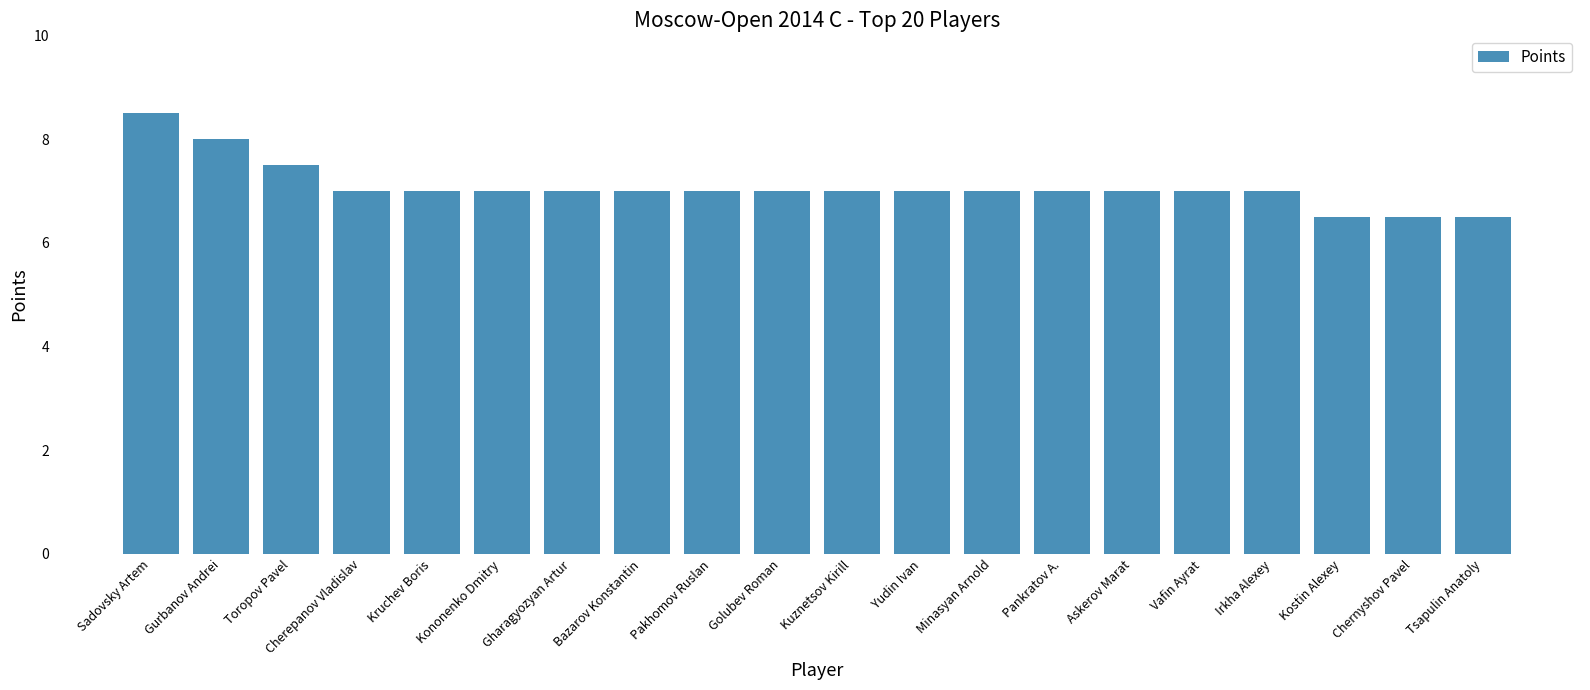

At which label does the data first exceed 7?

Sadovsky Artem